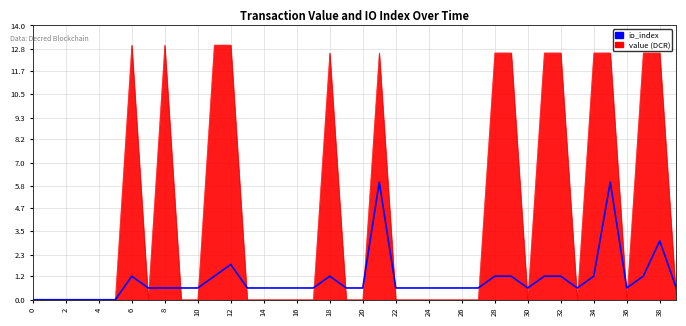

Which series has the widest spread of values?

value (DCR)